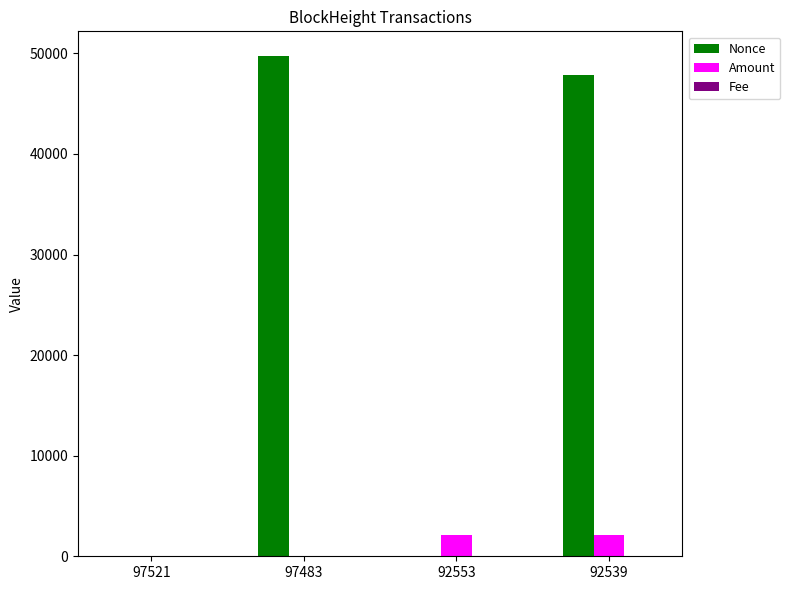

Which series changed the most between 92553 and 92539?

Nonce